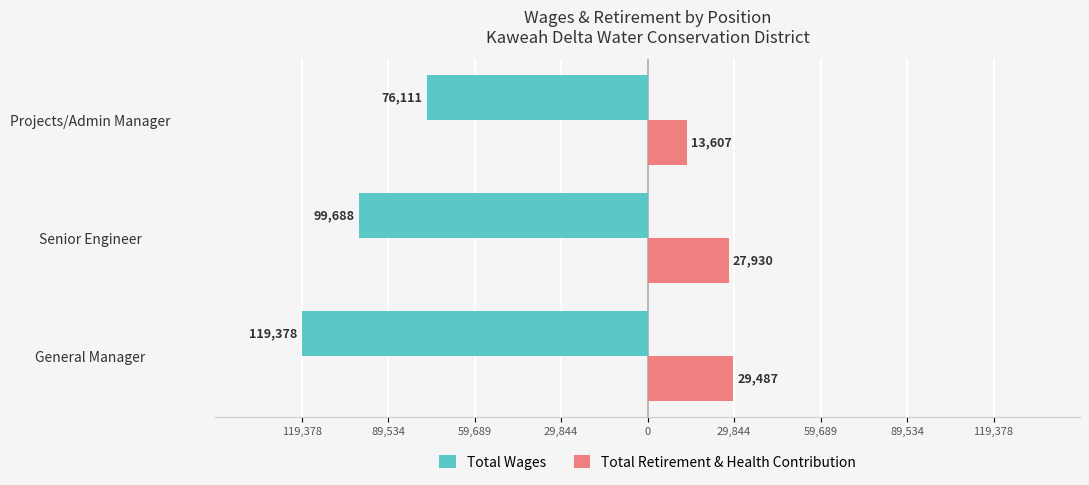

What are all the series names shown in the legend?

Total Wages, Total Retirement & Health Contribution